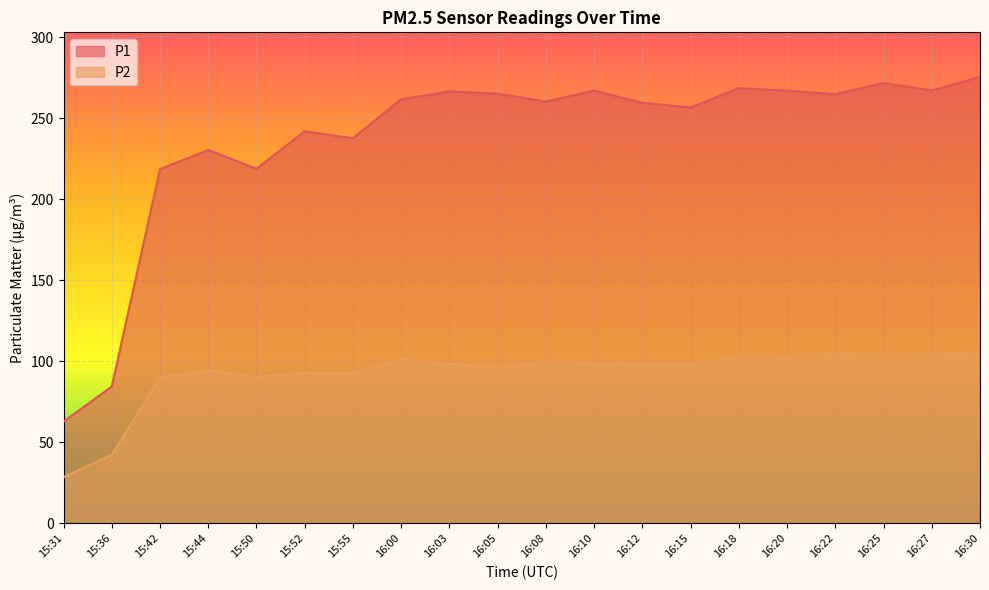

What position from the left is 16:00?

8